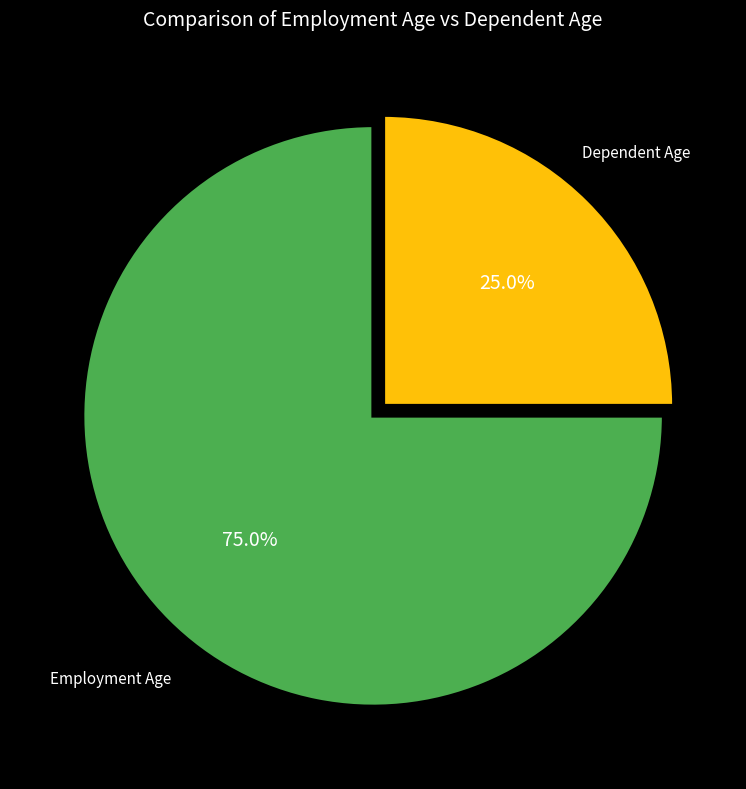

Does any single category account for the majority?

Yes